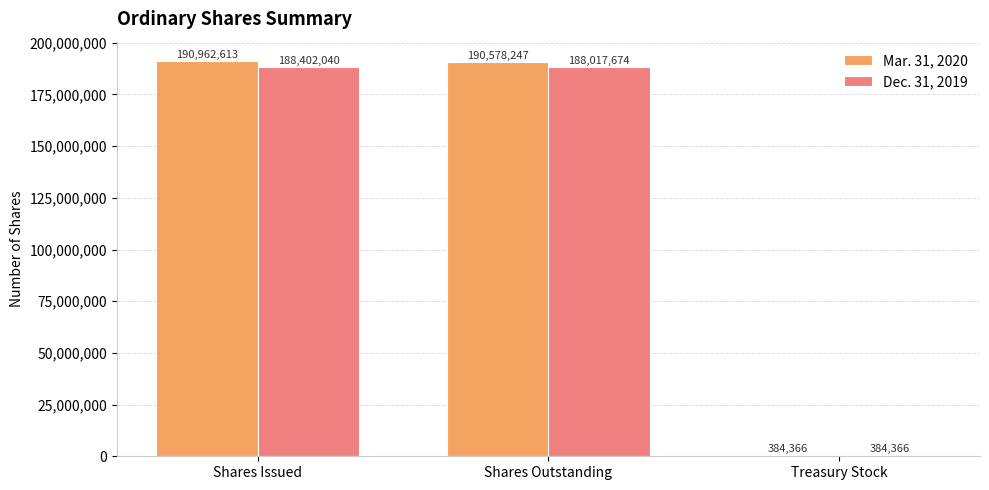

What is the total value across all series at Treasury Stock?

768732